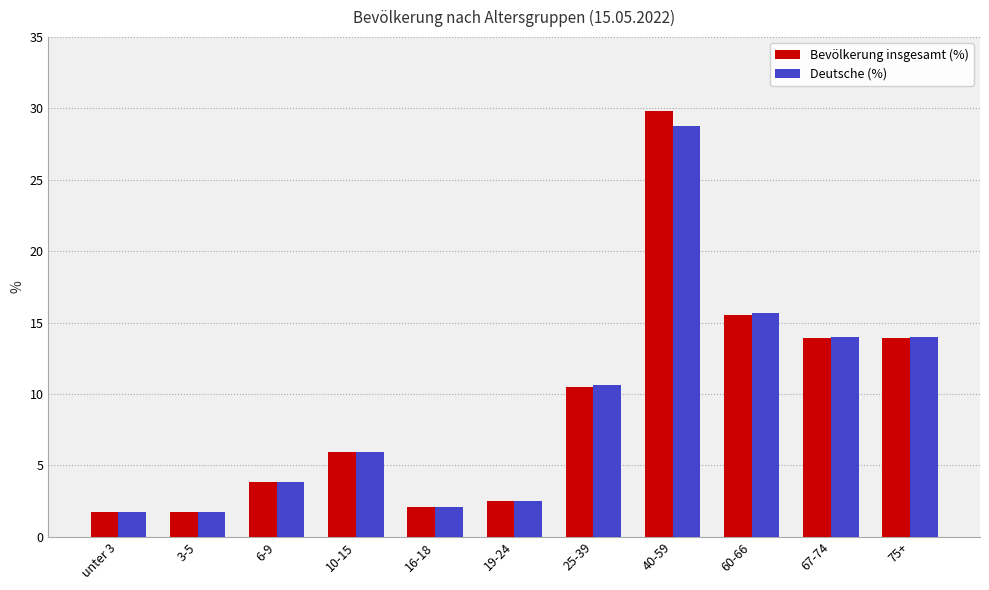

Reading right to left, transcribe all the data shown in this chart.

Bevölkerung insgesamt (%): 75+=13.9	67-74=13.9	60-66=15.5	40-59=29.8	25-39=10.5	19-24=2.5	16-18=2.1	10-15=5.9	6-9=3.8	3-5=1.7	unter 3=1.7
Deutsche (%): 75+=14.0	67-74=14.0	60-66=15.7	40-59=28.8	25-39=10.6	19-24=2.5	16-18=2.1	10-15=5.9	6-9=3.8	3-5=1.7	unter 3=1.7